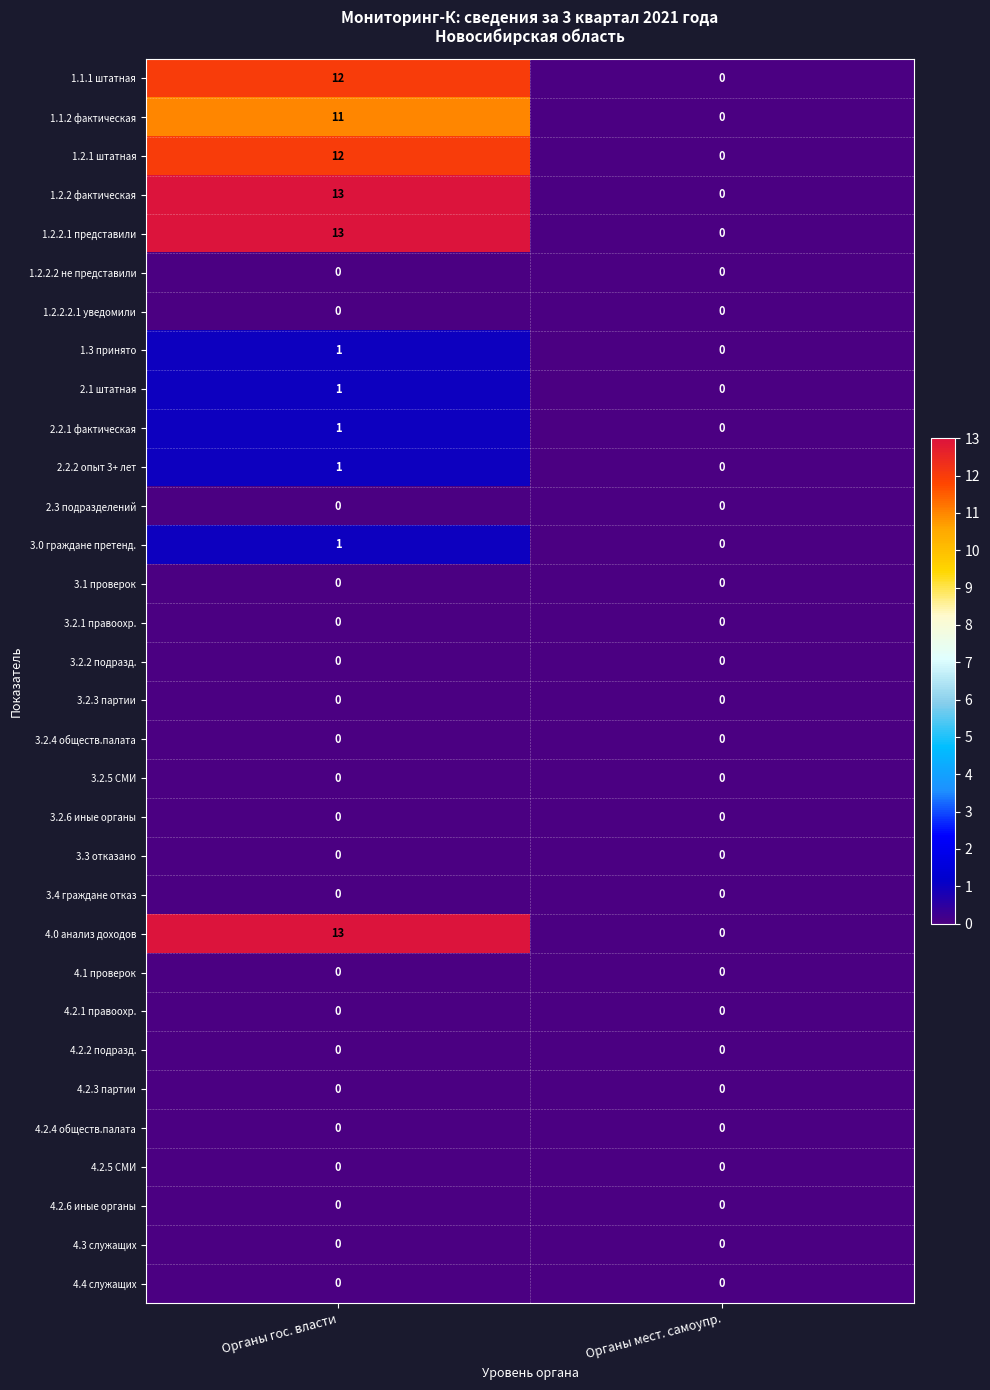

What is the total value across all series at Органы гос. власти?

79